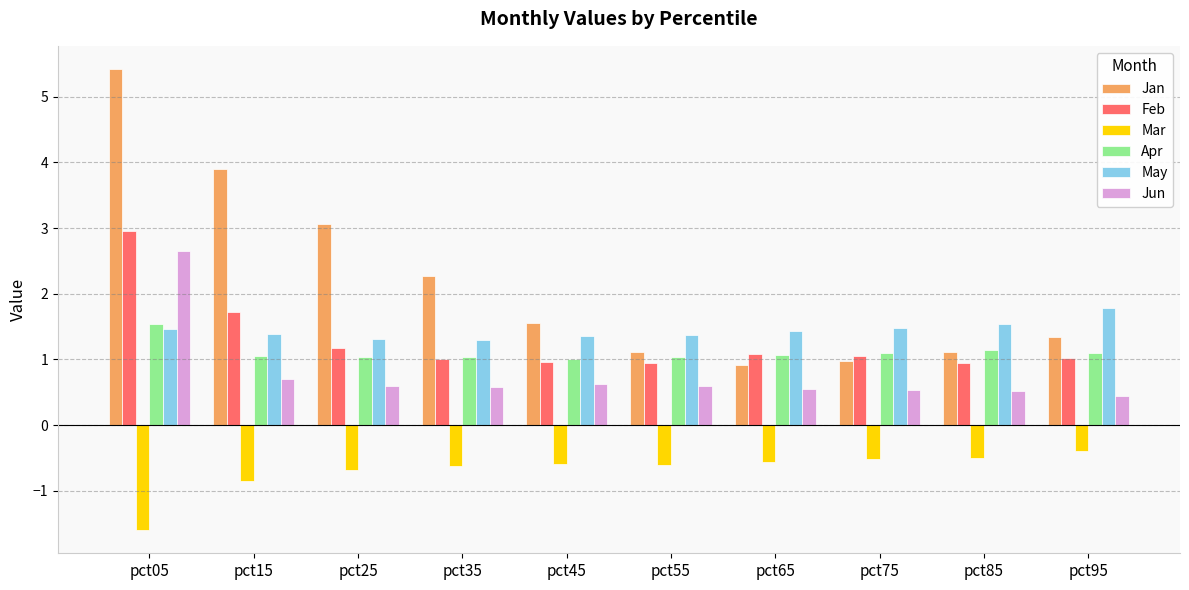

Is it true that Feb equals 0.3 at pct35?

False